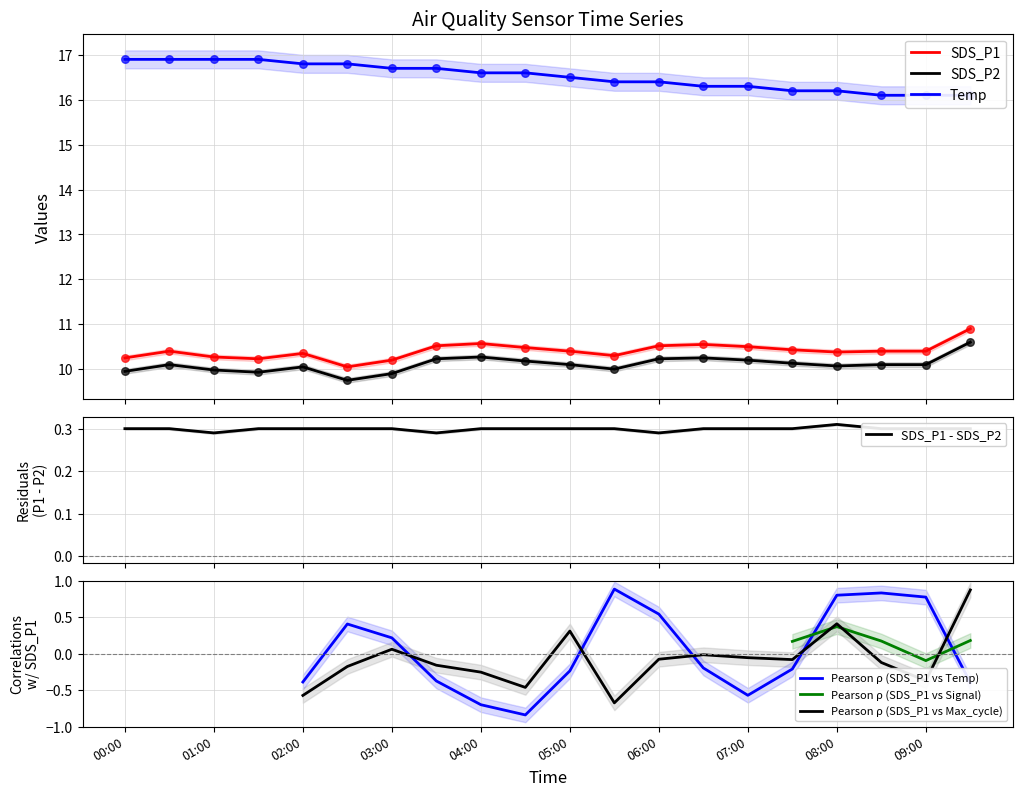

Is the value of Temp at 09:30 greater than the value of SDS_P2 at 03:30?

Yes